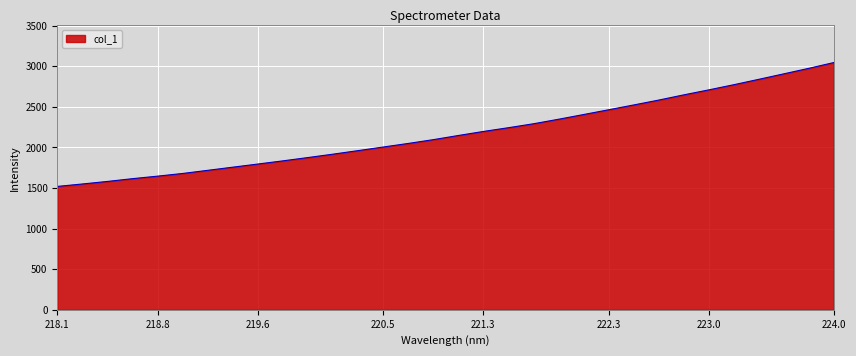

What is the difference between the maximum and minimum values?

1526.4